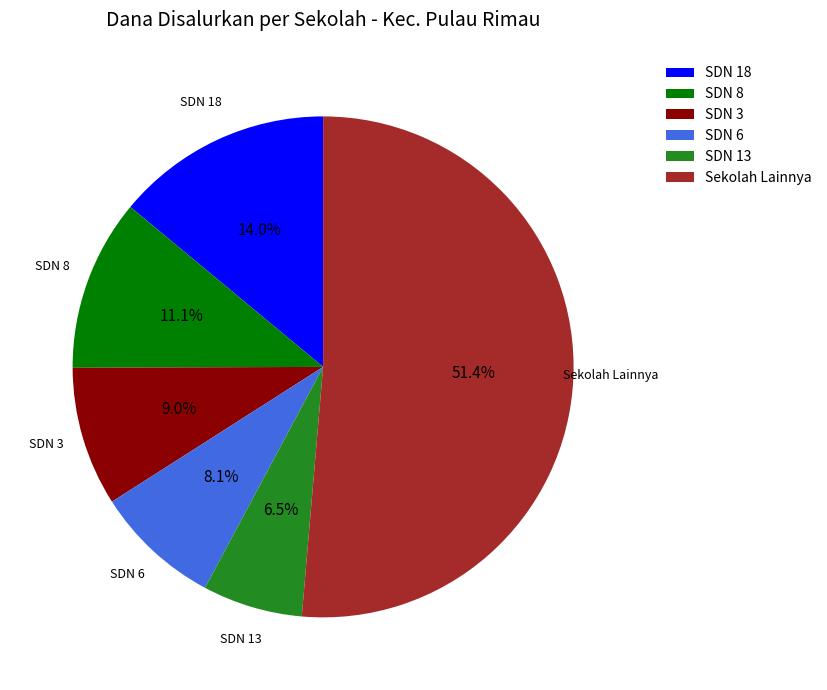

What percentage do SDN 18 and Sekolah Lainnya together represent?

65.3%